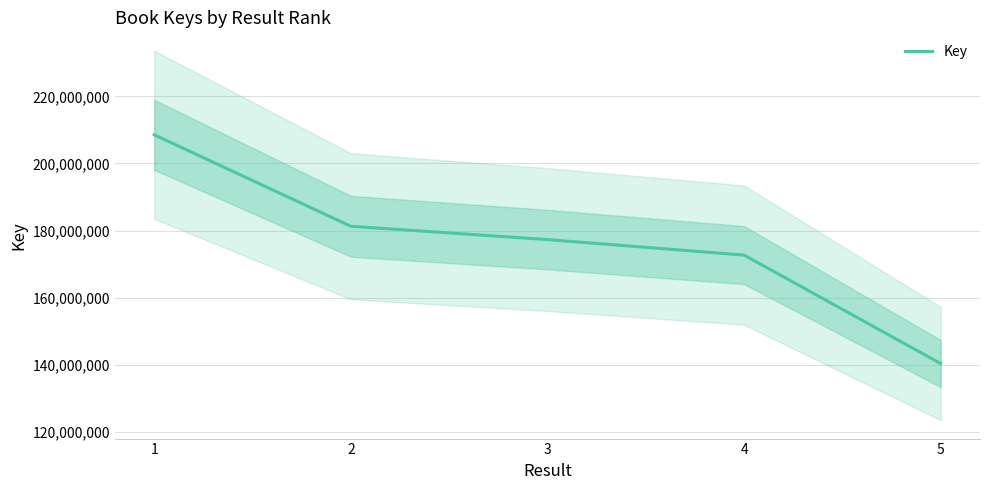

The value at 2 is 286380055. True or false?

False